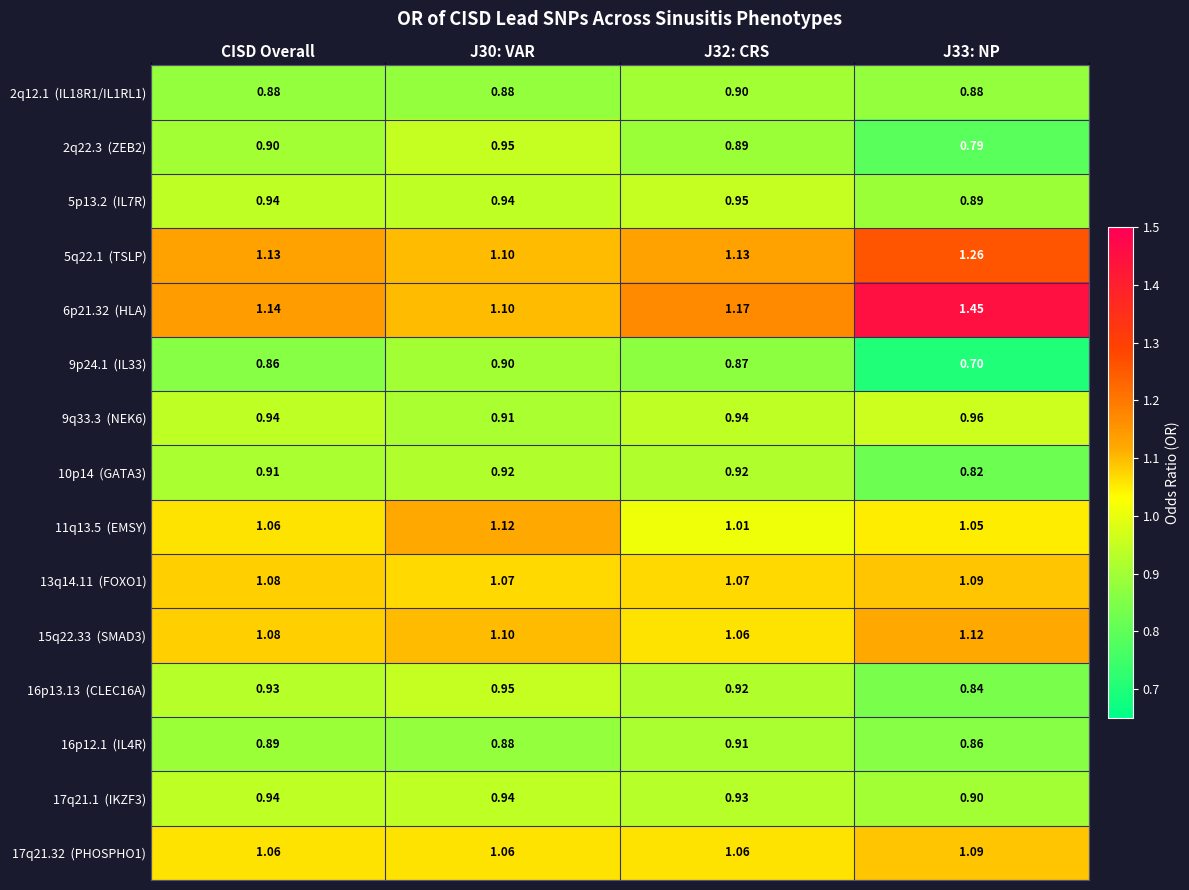

What is the spread (max minus min) of values at J30: VAR?

0.2